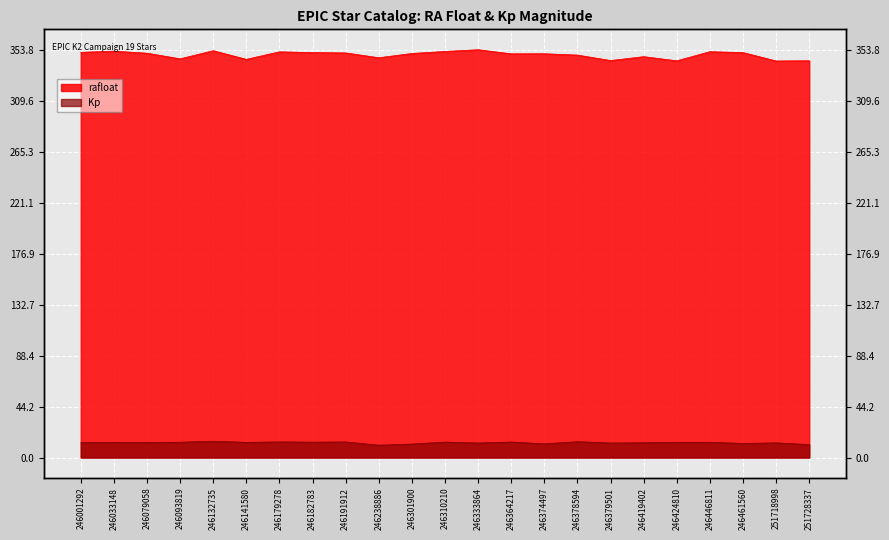

How many data points in rafloat are less than 350?

9